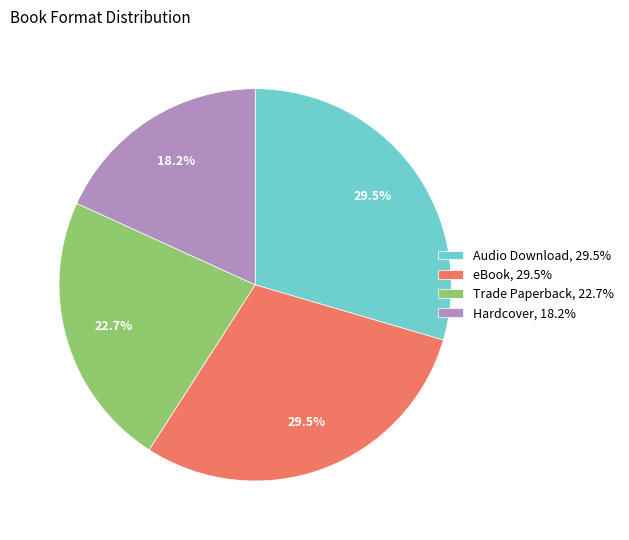

What percentage do Trade Paperback, 22.7% and Hardcover, 18.2% together represent?

40.9%